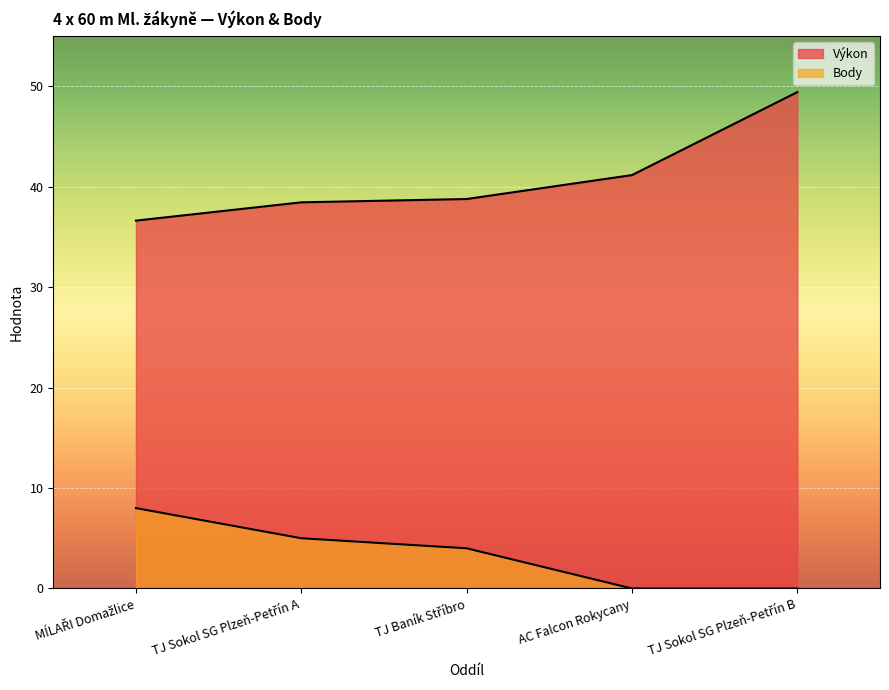

True or false: Body has more than 2 interior local peaks.

False